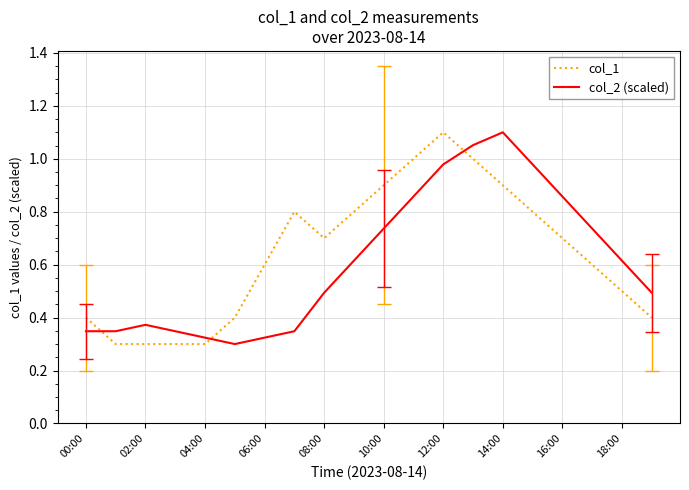

What is the sum of all col_1 values?

12.8